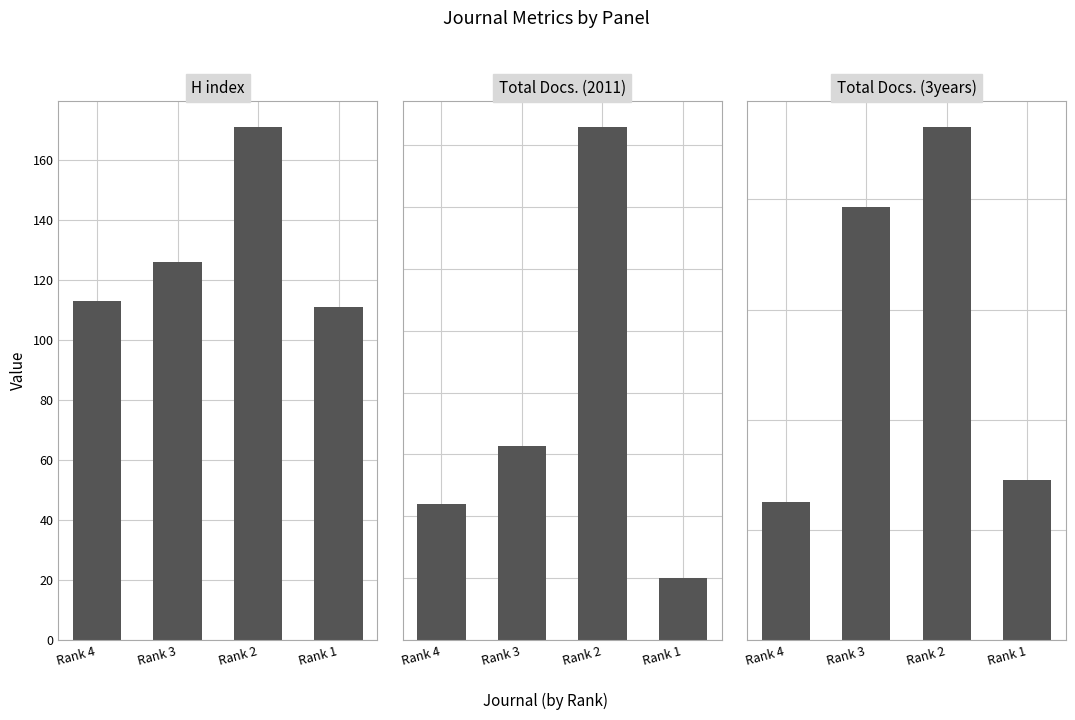

Reading left to right, what are all the values shown in this chart?

H index: 113	126	171	111
Total Docs. (2011): 110	157	415	50
Total Docs. (3years): 250	786	932	291